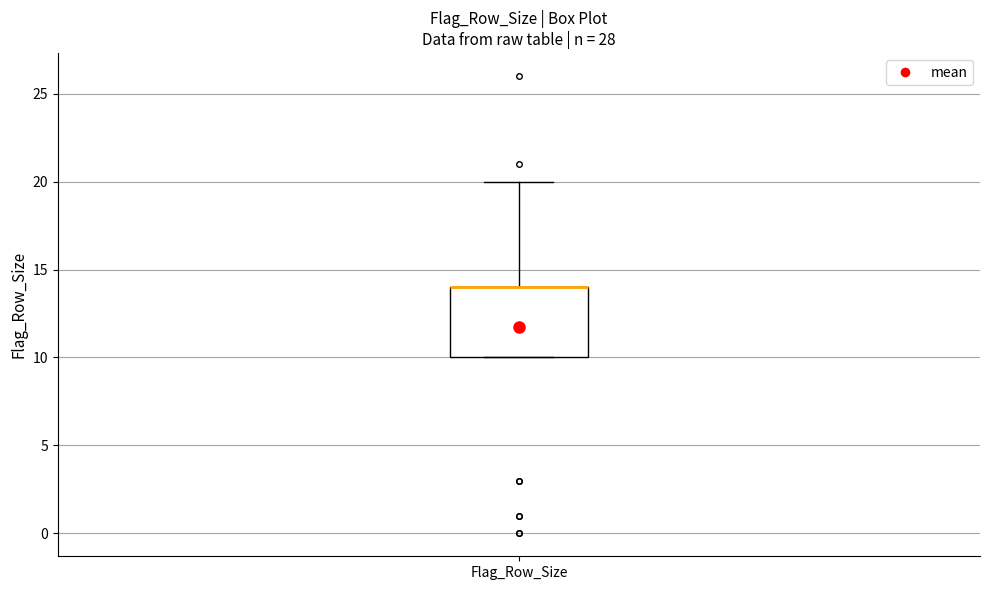

Transcribe this box plot: give where the median line is, the range the box spans, and where the two whiskers end, as read against the y-axis. The values are not printed on the chart, so give them approximately, as read against the axis.

median 14 (drawn on the box's upper edge), box 10 to 14, whiskers 10 to 20